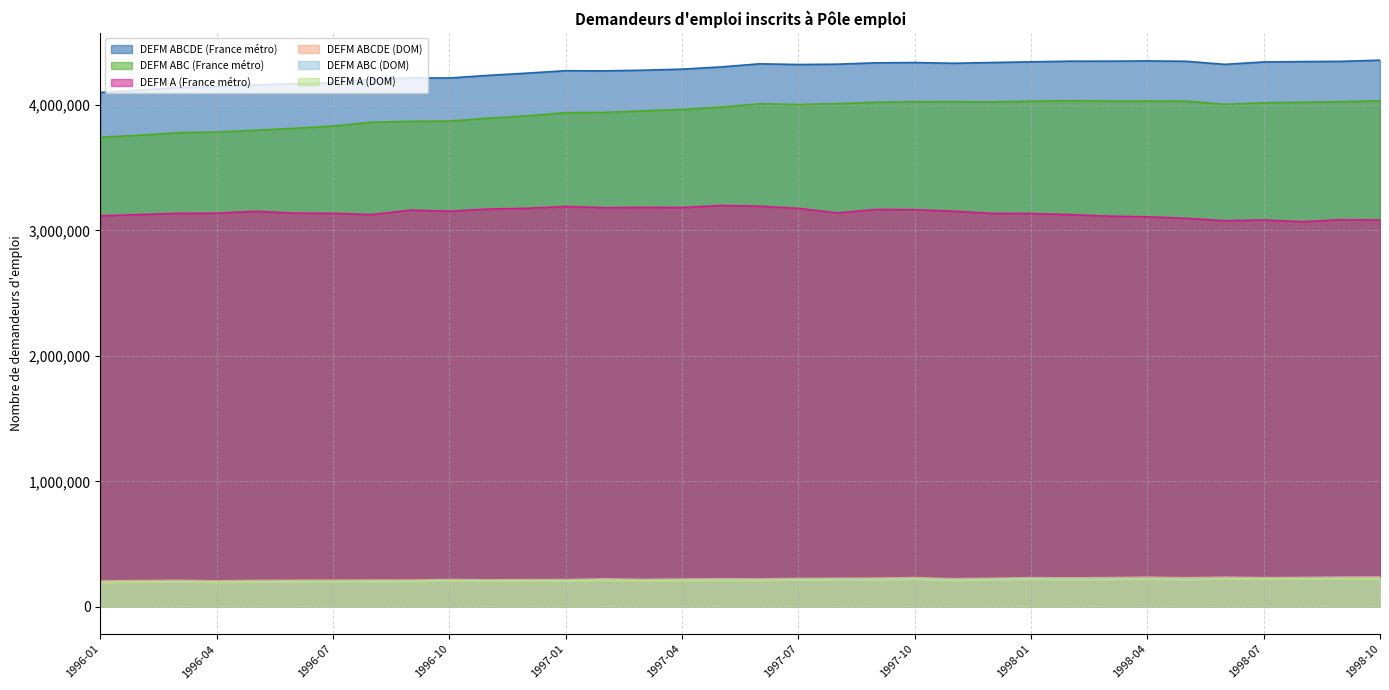

True or false: DEFM ABC (DOM) and DEFM A (France métro) intersect in this chart.

False